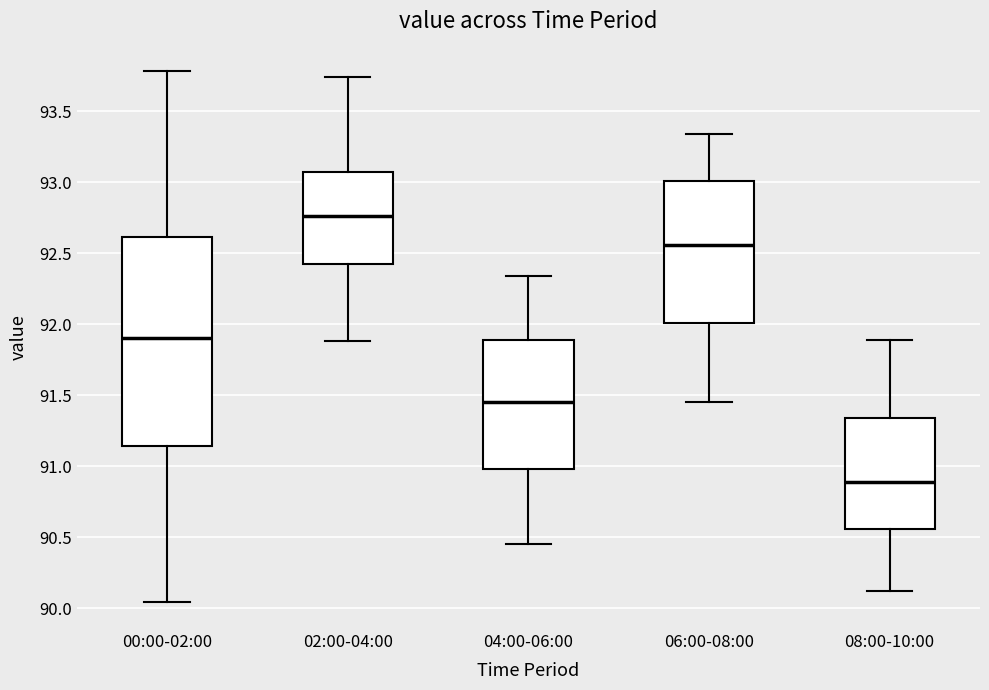

Reading left to right, read every box against the y-axis: the position of its median line, the range the box covers, and the ends of its whiskers. The values are not printed on the chart, so give them approximately, as read against the axis.

00:00-02:00: median 91.90, box 91.15 to 92.60, whiskers 90.05 to 93.80
02:00-04:00: median 92.75, box 92.40 to 93.05, whiskers 91.90 to 93.75
04:00-06:00: median 91.45, box 91.00 to 91.90, whiskers 90.45 to 92.35
06:00-08:00: median 92.55, box 92.00 to 93.00, whiskers 91.45 to 93.35
08:00-10:00: median 90.90, box 90.55 to 91.35, whiskers 90.10 to 91.90